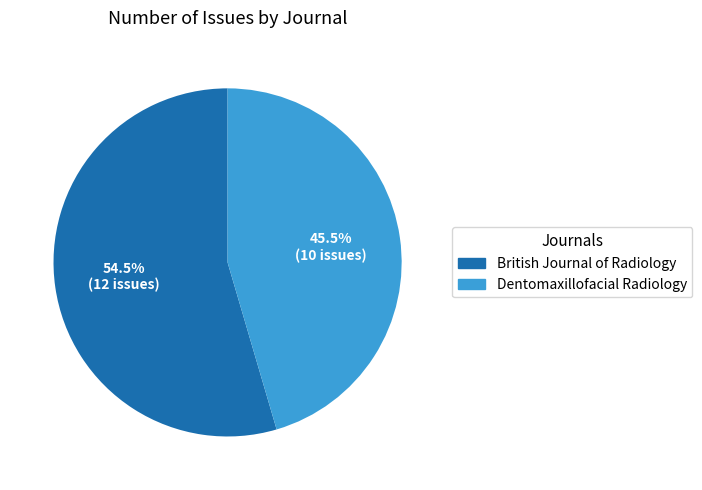

How many segments does this pie chart have?

2